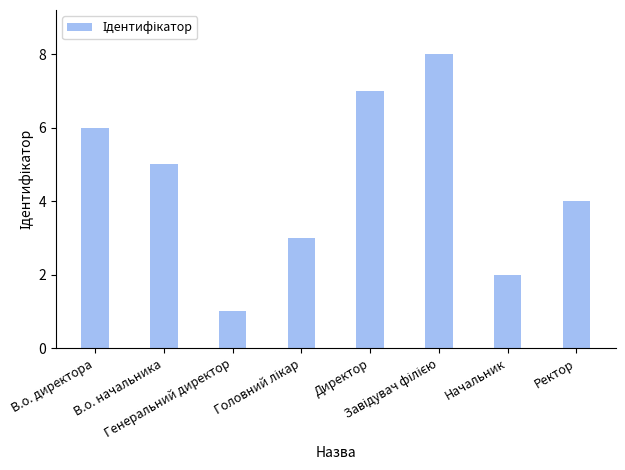

What is the sum of all values?

36